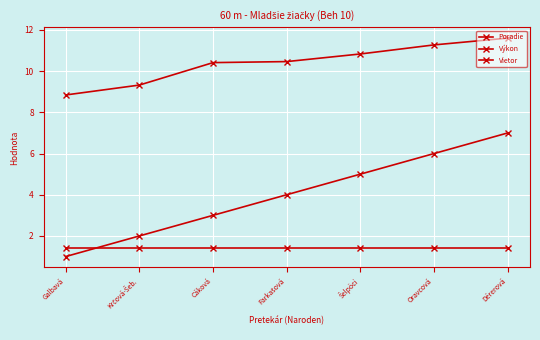

Is it true that Vietor equals 0.5 at Oravcová?

False